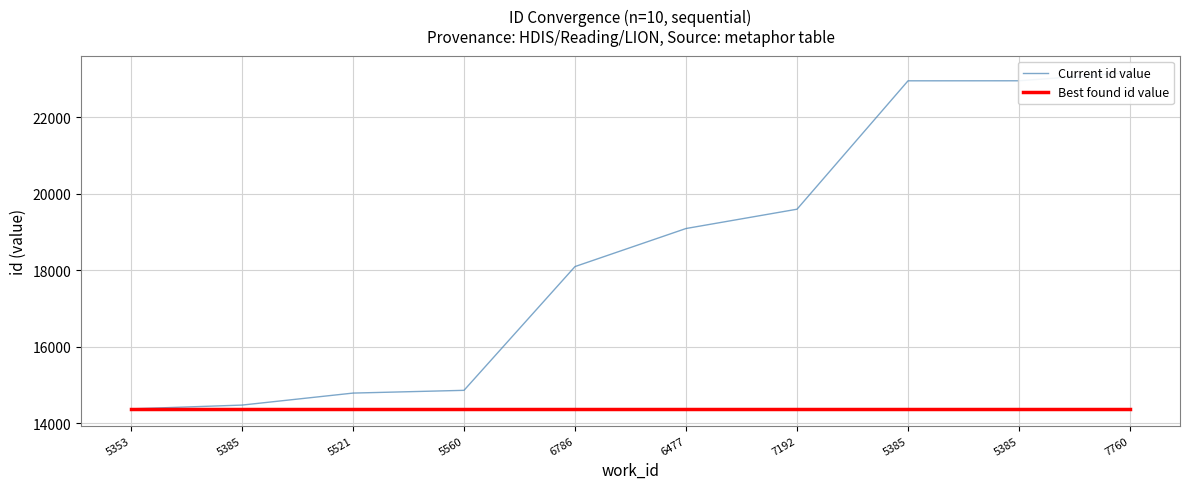

The value of Current id value at 6786 is 7895. True or false?

False